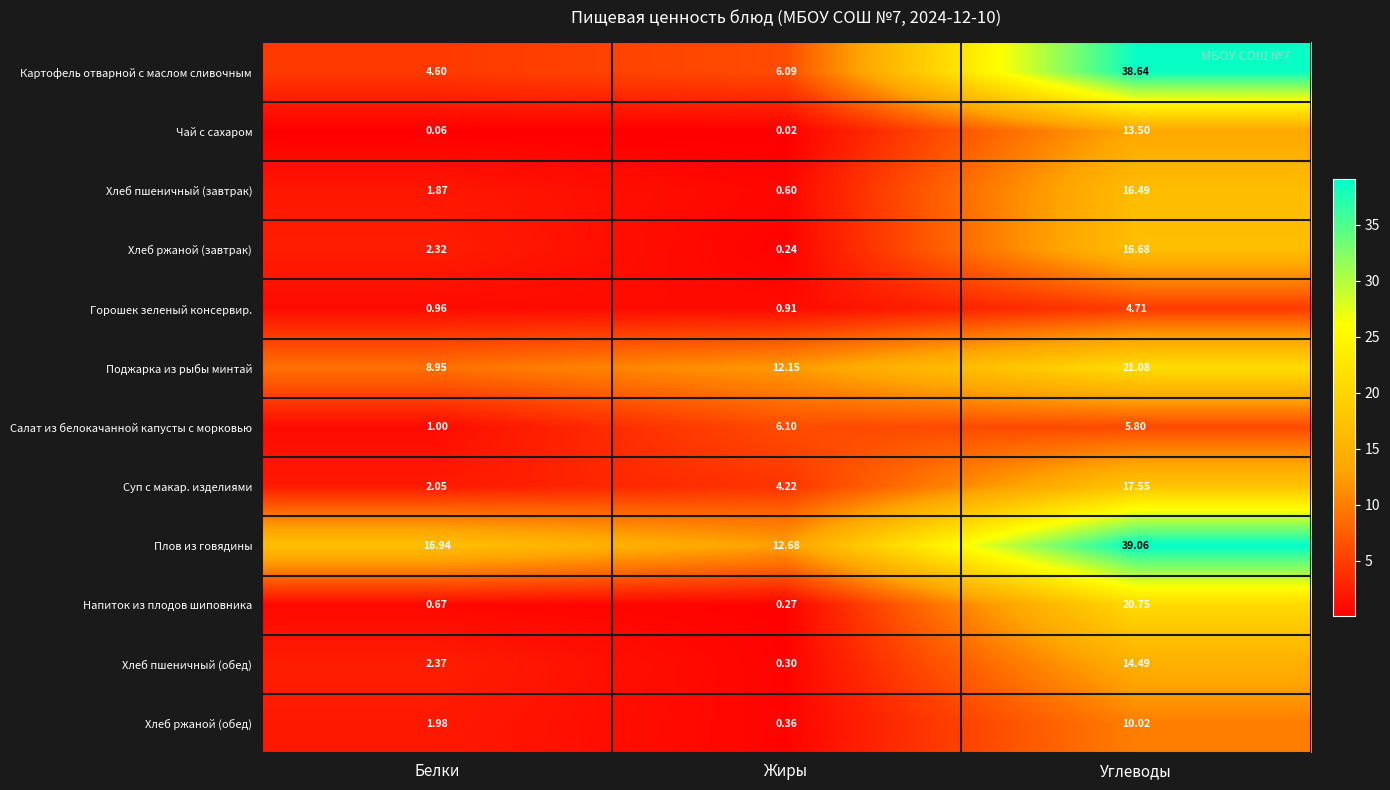

At how many categories does at least one series exceed 37?

1